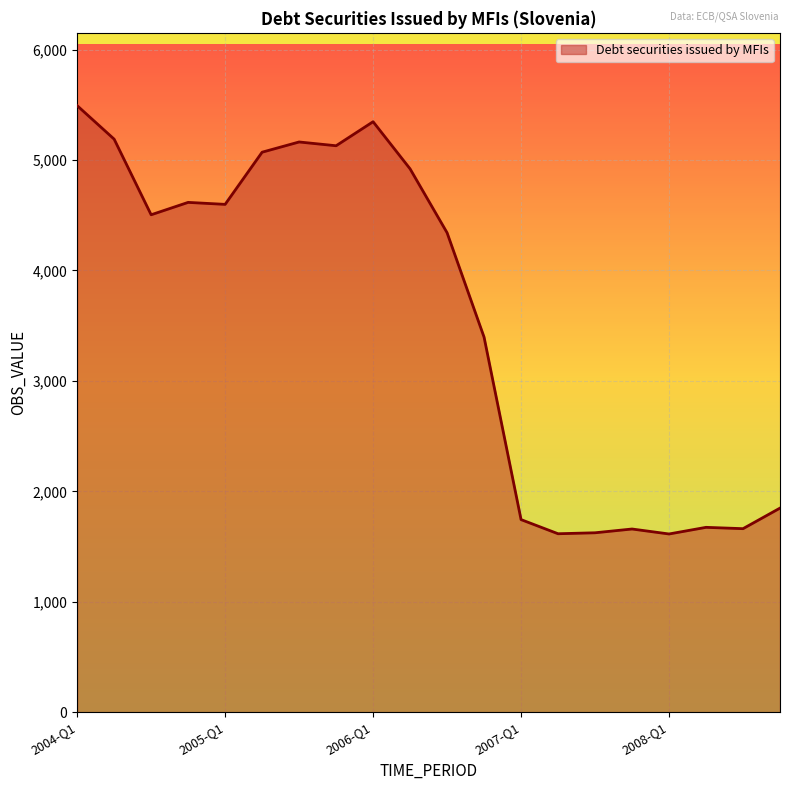

What is the greatest value displayed?

5492.9